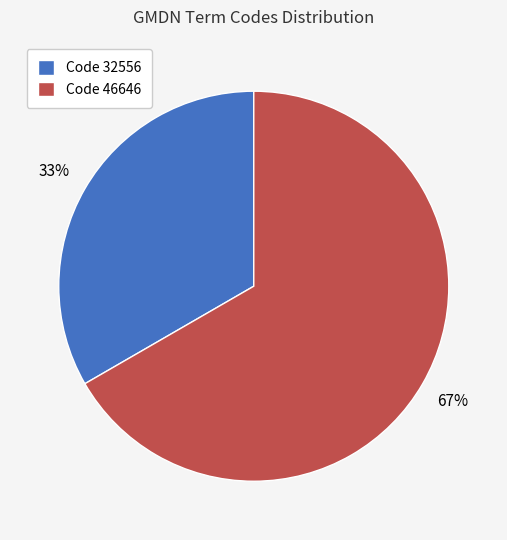

Is there any slice that represents more than half of the pie?

Yes